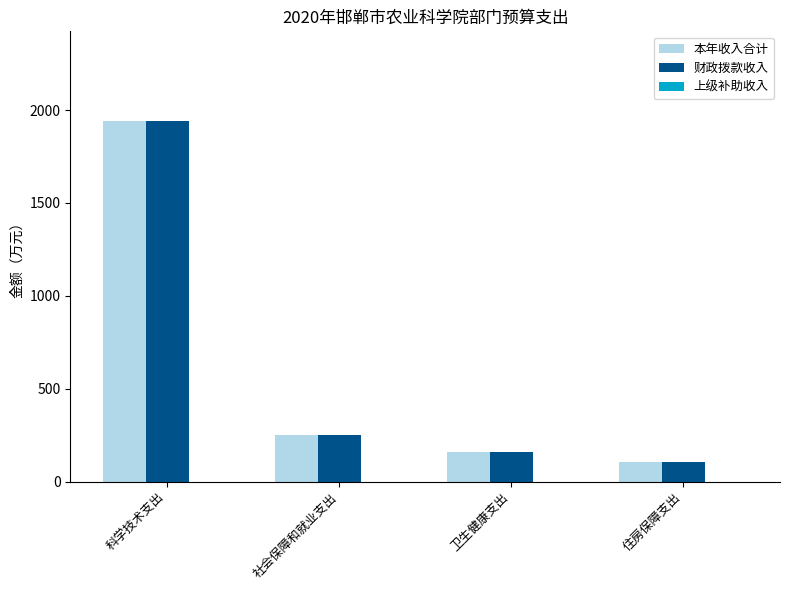

Which category has the highest value in the 财政拨款收入 series?

科学技术支出